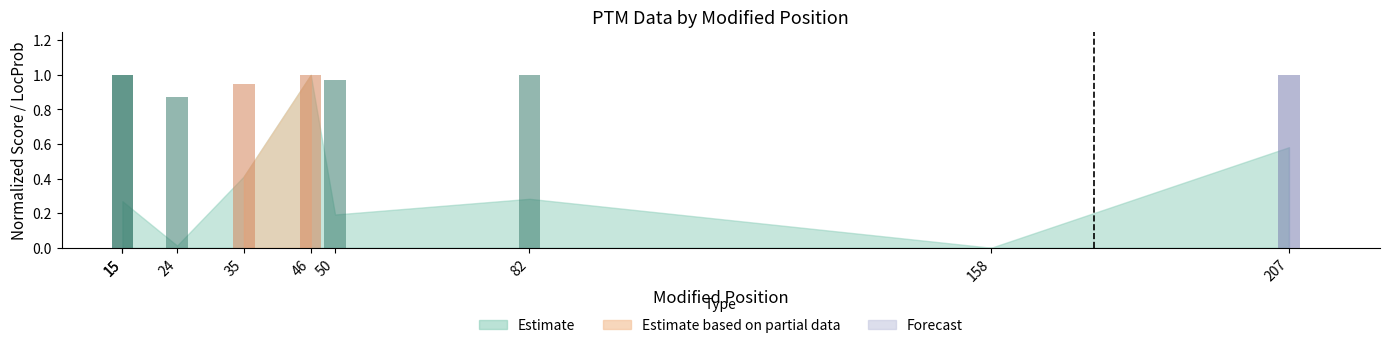

What is the difference between the maximum and minimum values?

1.0